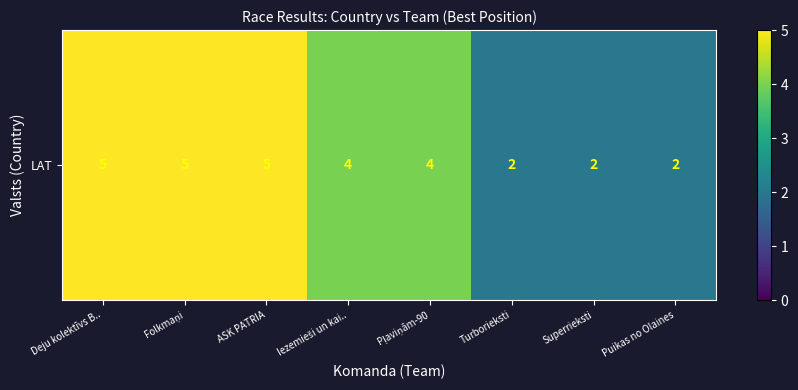

Is it true that the value at Puikas no Olaines is 2?

True